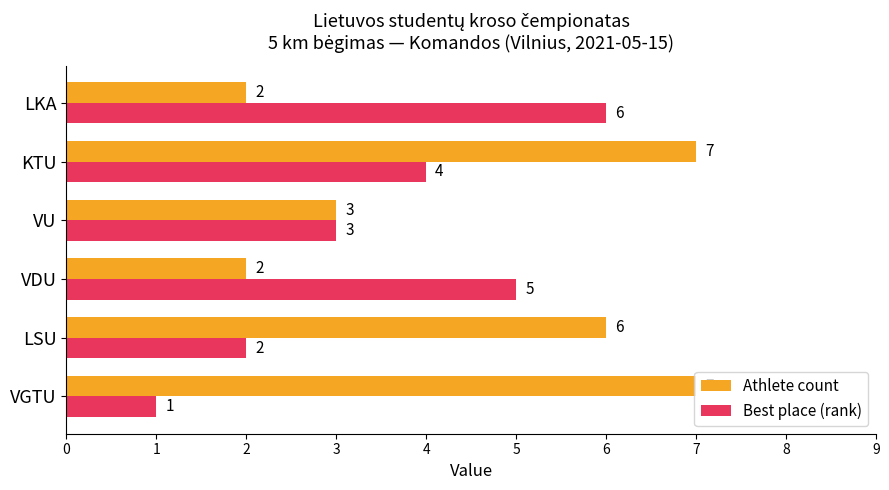

Is it true that Athlete count equals 10 at KTU?

False